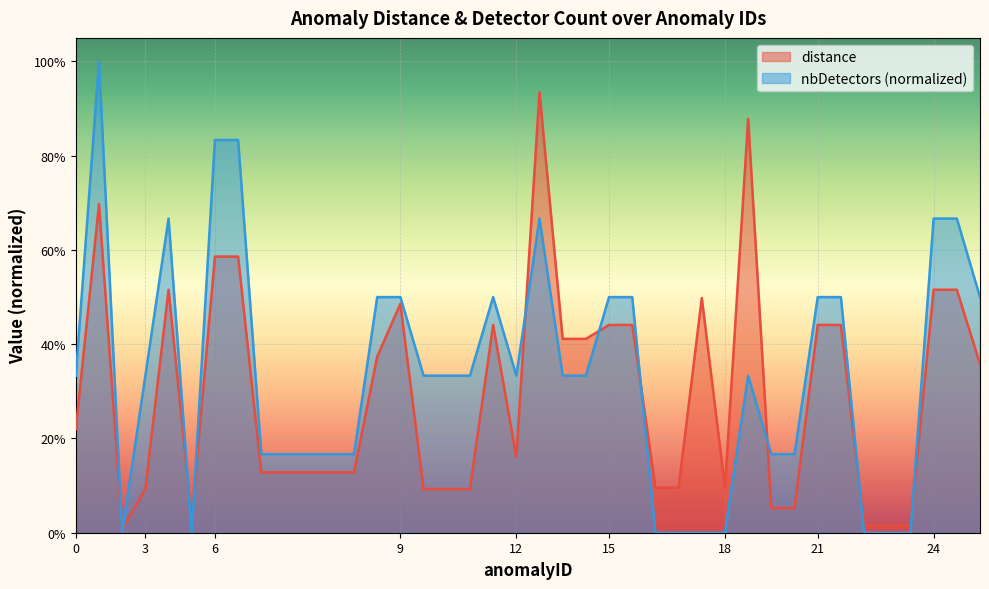

True or false: distance has a value of 0.4 at 21.

True